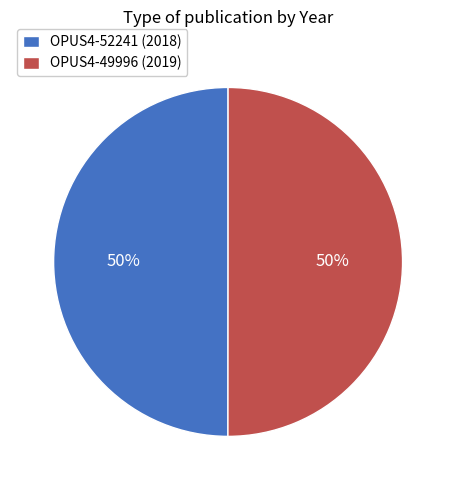

Is the sum of OPUS4-49996 (2019) and OPUS4-52241 (2018) greater than half?

Yes